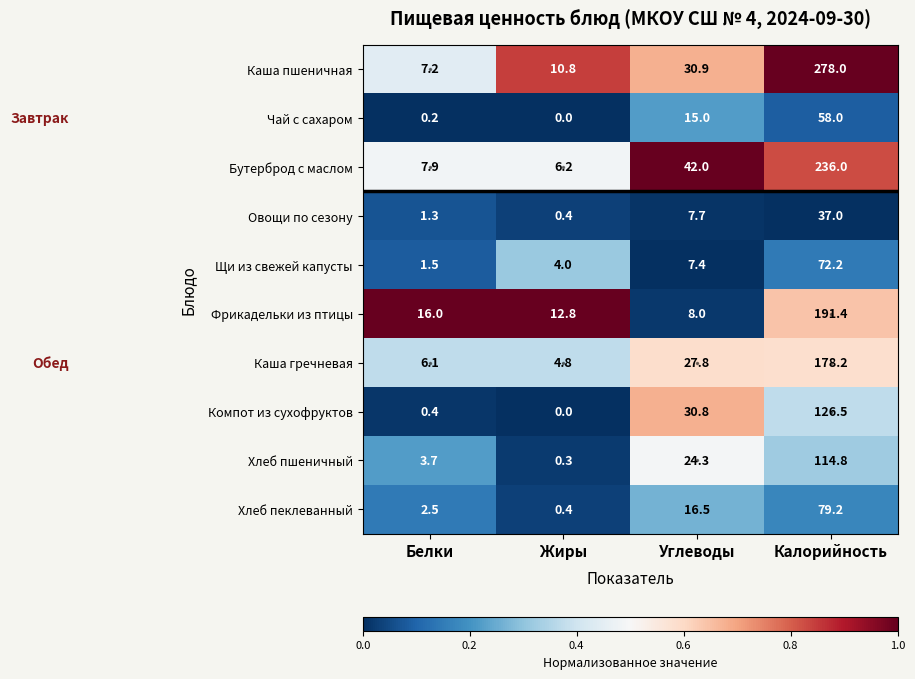

The Чай с сахаром series shows 27.0 at Калорийность. True or false?

False